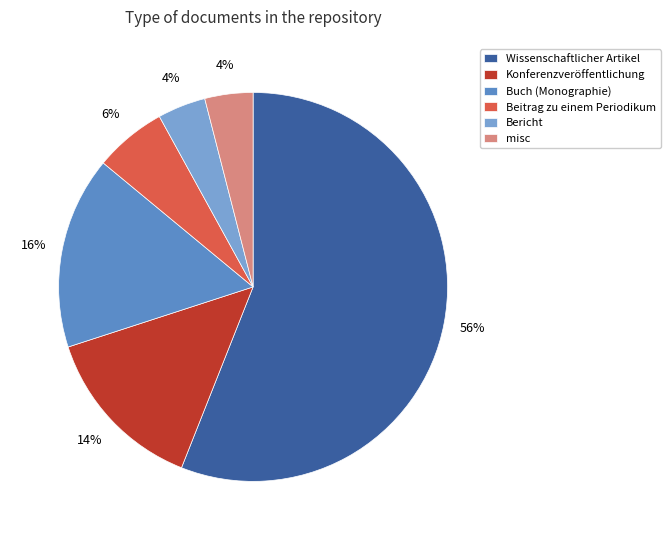

Do misc and Konferenzveröffentlichung together represent more than half of the pie?

No